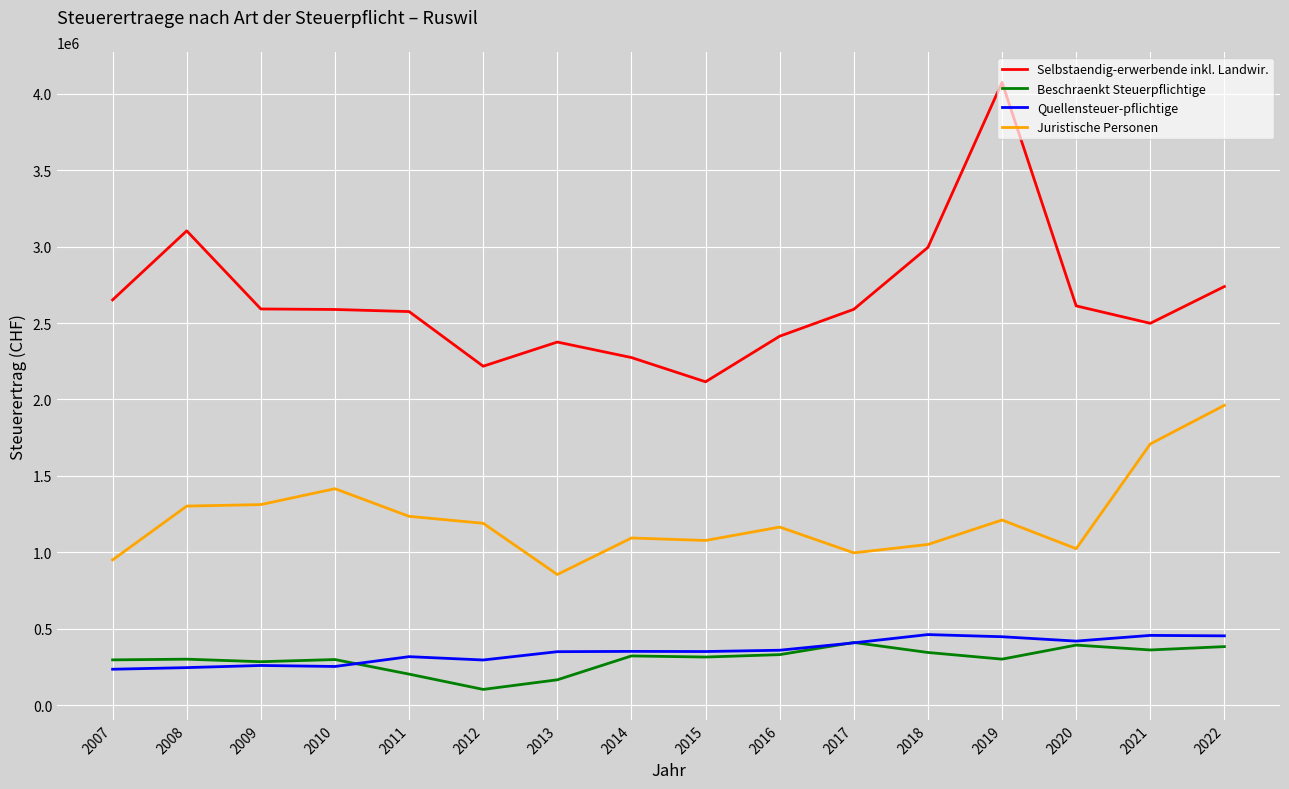

Between 2008 and 2015, which series saw the biggest shift?

Selbstaendig-erwerbende inkl. Landwir.